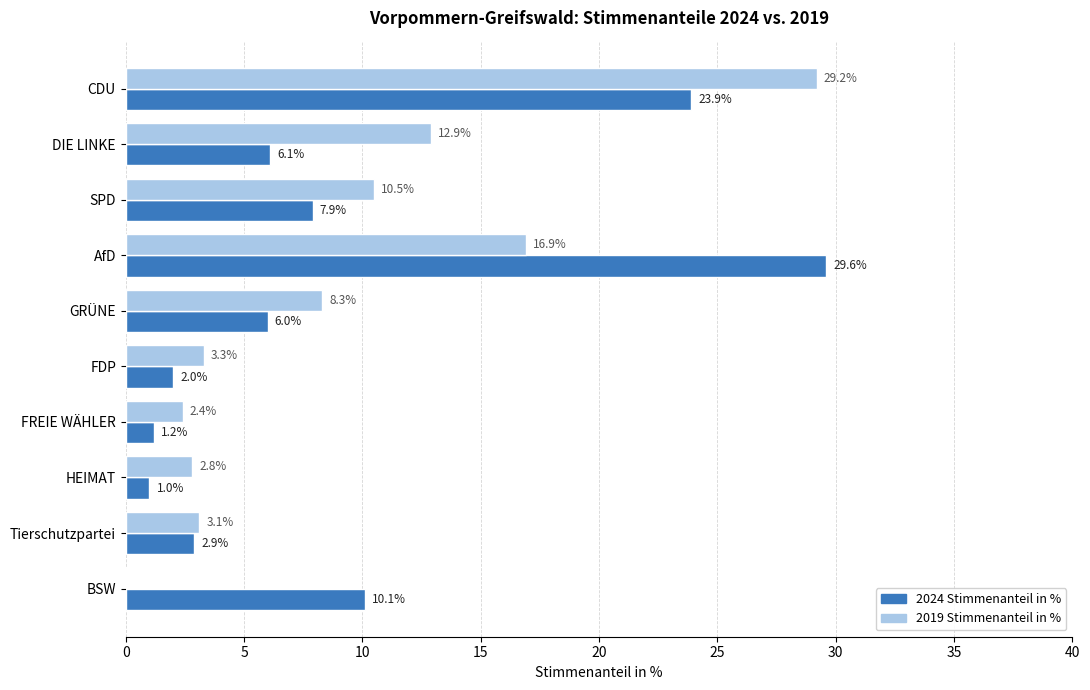

What is the sum of the 2024 Stimmenanteil in % values at FDP and CDU?

25.9